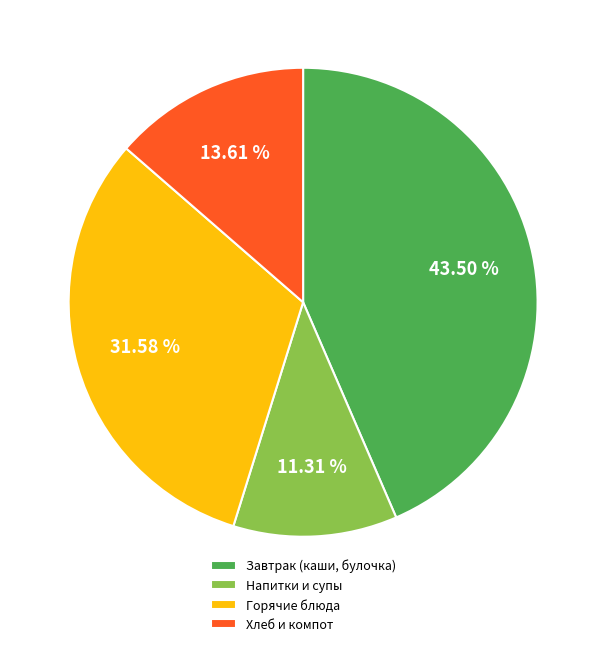

Does any single category account for the majority?

No